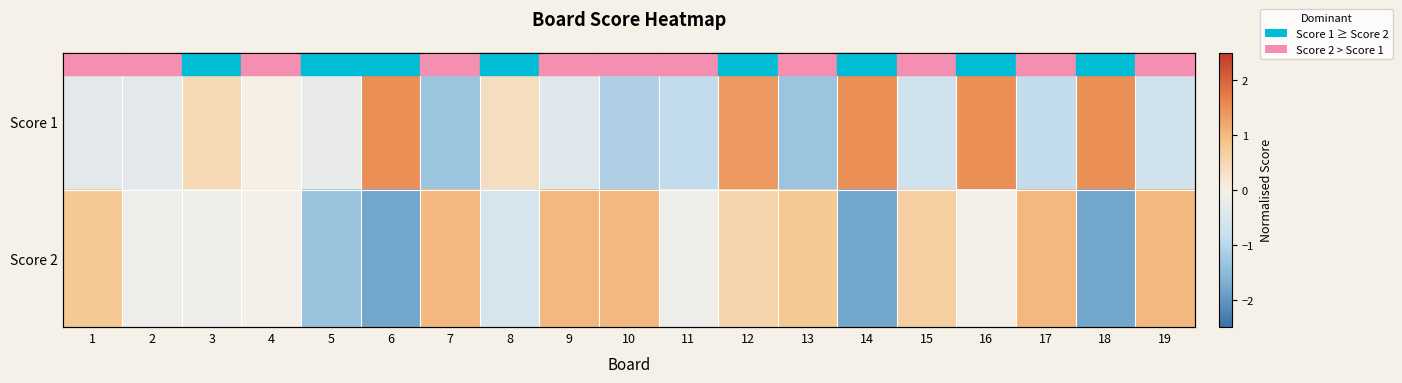

List the labels in order of Score 2 value, smallest first.

6, 14, 18, 5, 8, 2, 3, 11, 4, 16, 12, 15, 1, 13, 7, 9, 10, 17, 19